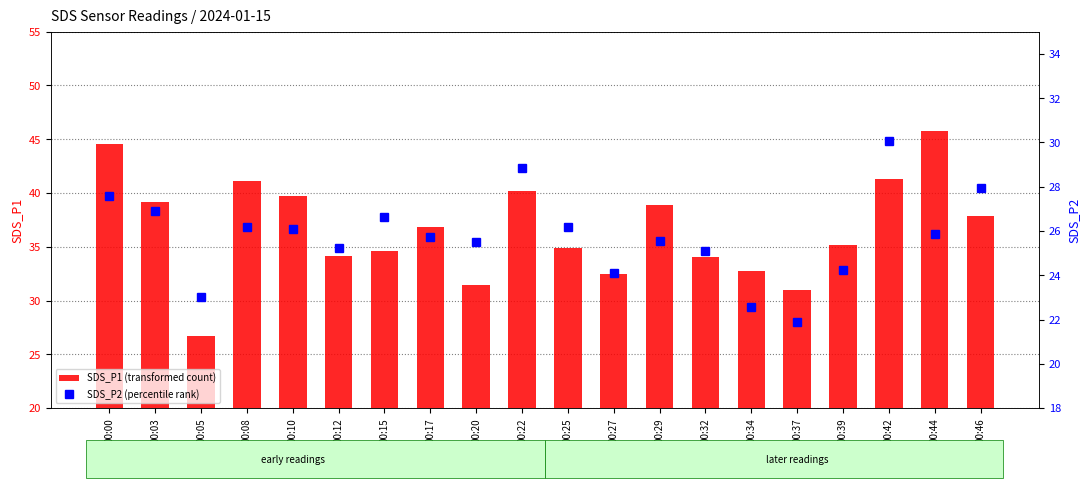

List the series in order of their peak value, highest first.

SDS_P1 (transformed count), SDS_P2 (percentile rank)